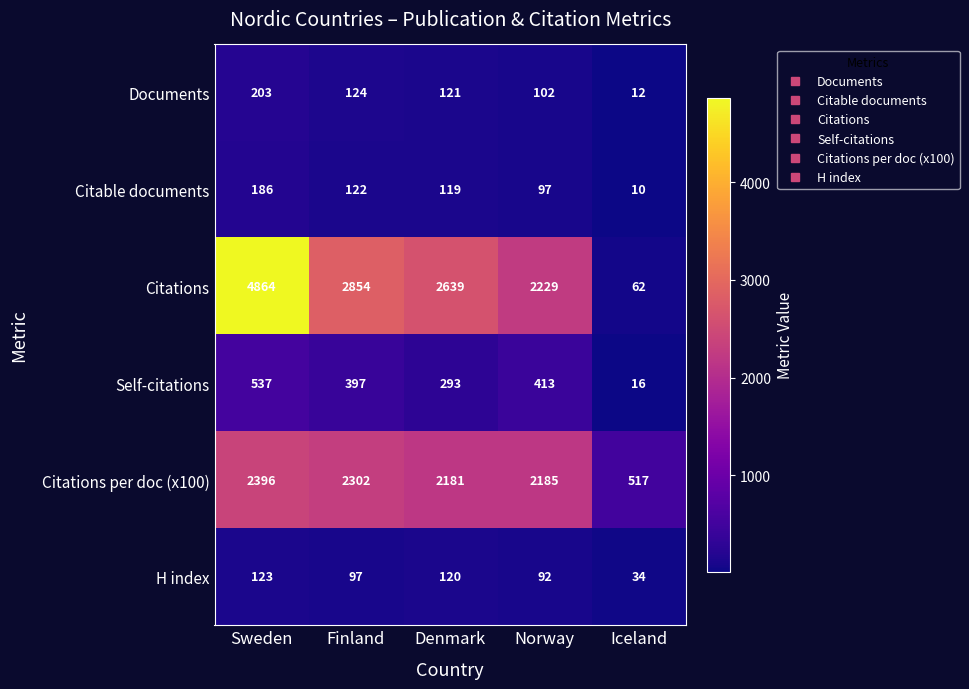

What is the sum of the Citable documents values at Finland and Denmark?

241